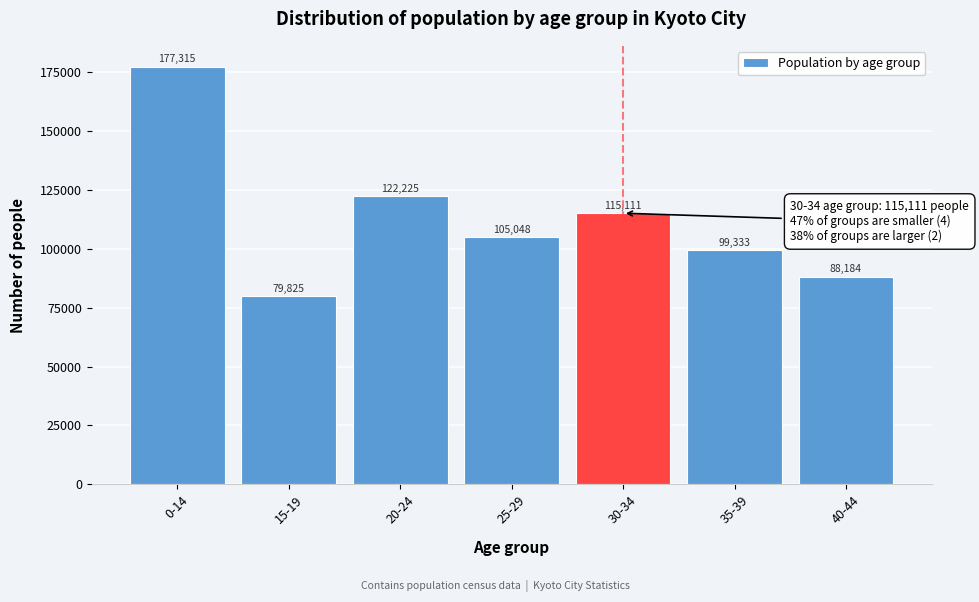

Reading left to right, what are all the values shown in this chart?

177315	79825	122225	105048	115111	99333	88184